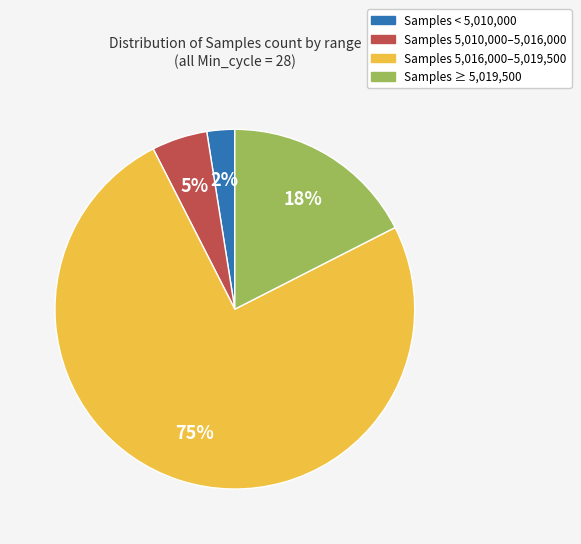

To the nearest percent, what is the average slice percentage?

25%